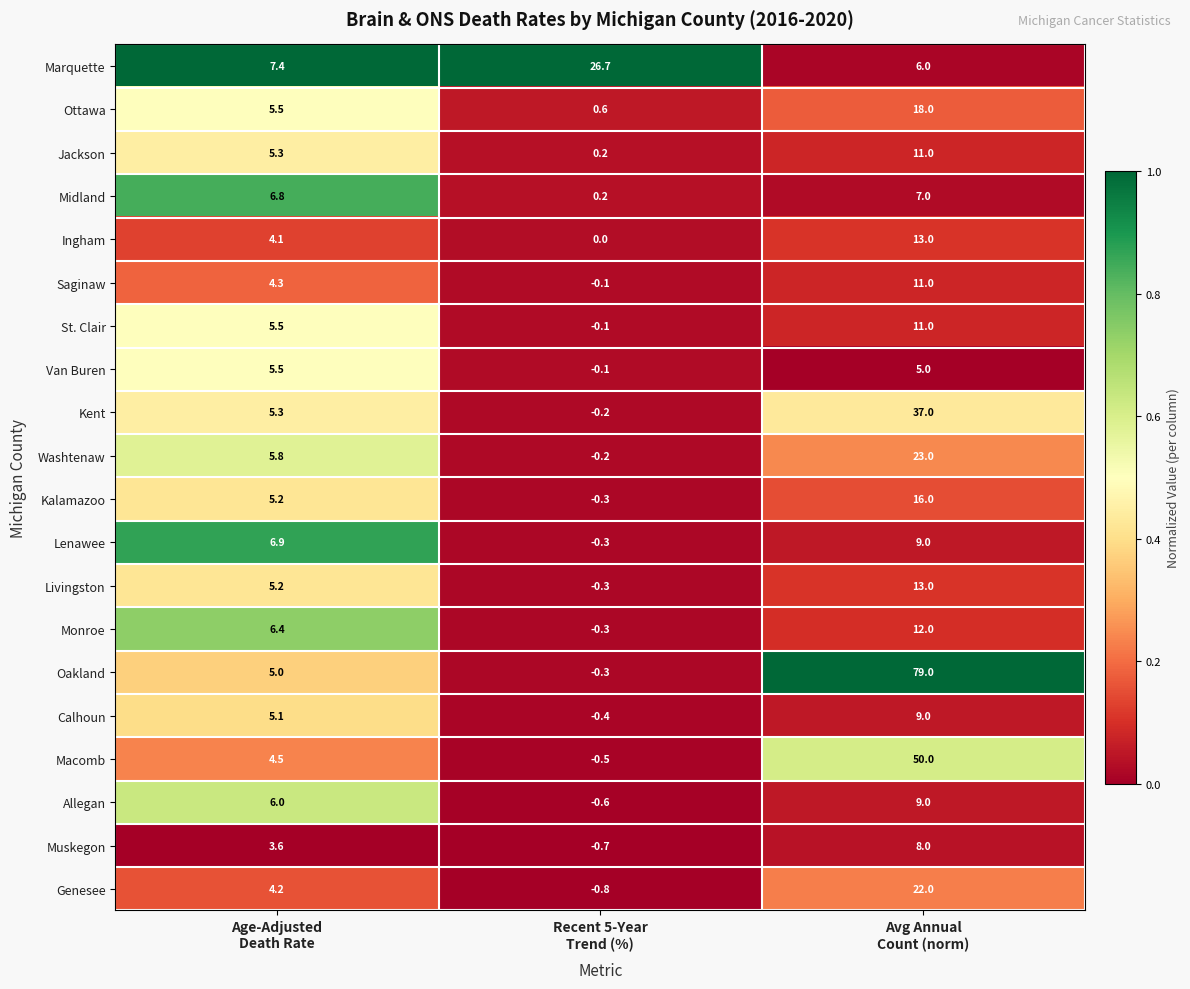

What is the spread (max minus min) of values at Avg Annual
Count (norm)?

74.0